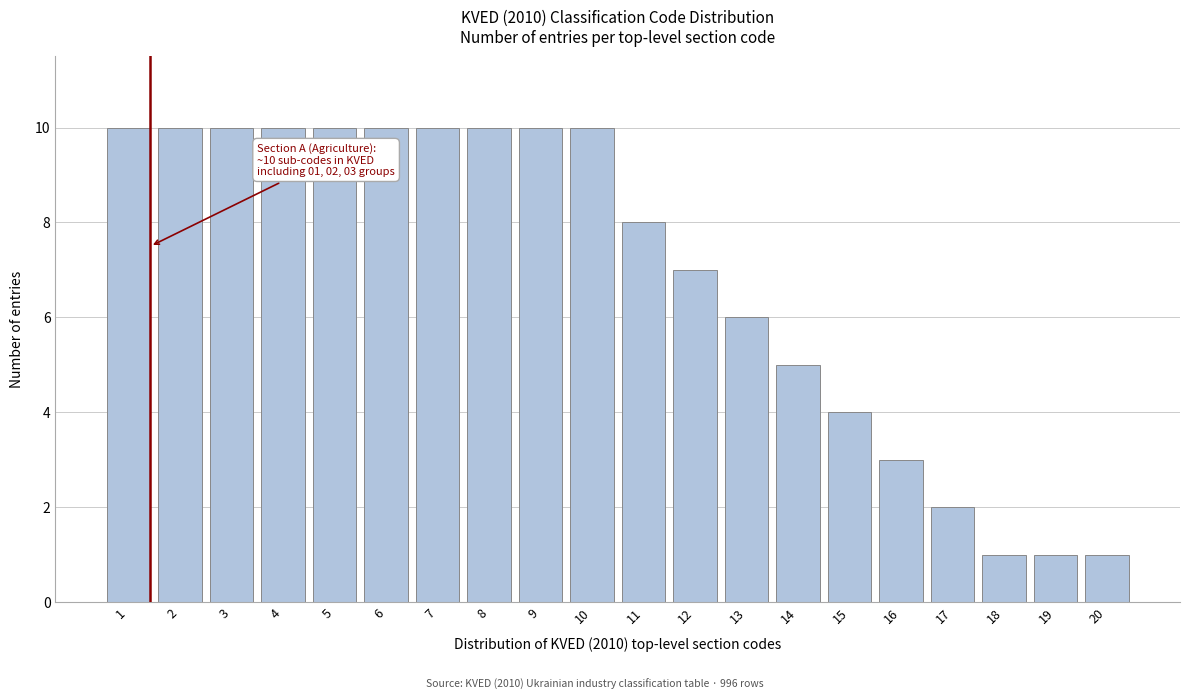

Reading left to right, extract all data points from this chart.

1=10	2=10	3=10	4=10	5=10	6=10	7=10	8=10	9=10	10=10	11=8	12=7	13=6	14=5	15=4	16=3	17=2	18=1	19=1	20=1